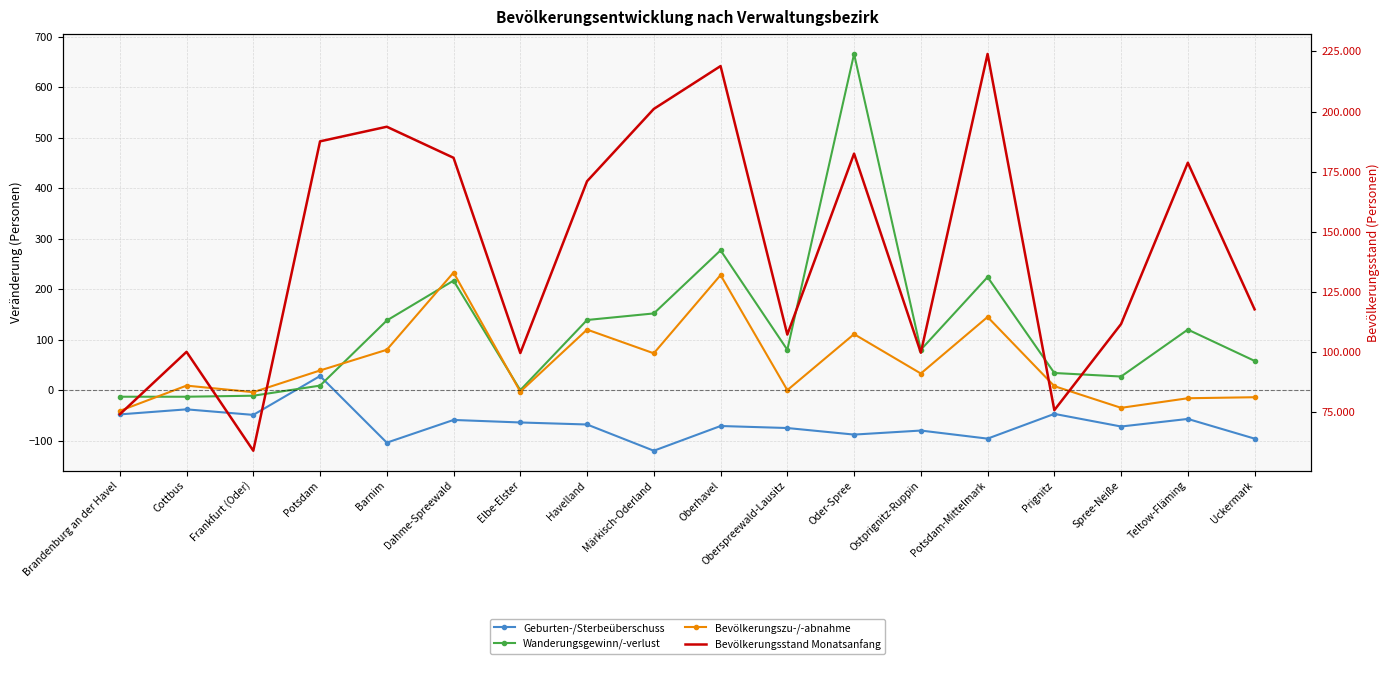

Reading left to right, transcribe all the data shown in this chart.

Geburten-/Sterbeüberschuss: Brandenburg an der Havel=-48	Cottbus=-38	Frankfurt (Oder)=-49	Potsdam=28	Barnim=-104	Dahme-Spreewald=-59	Elbe-Elster=-64	Havelland=-68	Märkisch-Oderland=-120	Oberhavel=-71	Oberspreewald-Lausitz=-75	Oder-Spree=-88	Ostprignitz-Ruppin=-80	Potsdam-Mittelmark=-96	Prignitz=-47	Spree-Neiße=-72	Teltow-Fläming=-57	Uckermark=-96
Wanderungsgewinn/-verlust: Brandenburg an der Havel=-13	Cottbus=-13	Frankfurt (Oder)=-11	Potsdam=9	Barnim=138	Dahme-Spreewald=217	Elbe-Elster=0	Havelland=139	Märkisch-Oderland=152	Oberhavel=277	Oberspreewald-Lausitz=80	Oder-Spree=666	Ostprignitz-Ruppin=80	Potsdam-Mittelmark=224	Prignitz=34	Spree-Neiße=27	Teltow-Fläming=120	Uckermark=58
Bevölkerungszu-/-abnahme: Brandenburg an der Havel=-41	Cottbus=9	Frankfurt (Oder)=-4	Potsdam=39	Barnim=80	Dahme-Spreewald=233	Elbe-Elster=-3	Havelland=120	Märkisch-Oderland=73	Oberhavel=228	Oberspreewald-Lausitz=0	Oder-Spree=111	Ostprignitz-Ruppin=33	Potsdam-Mittelmark=145	Prignitz=8	Spree-Neiße=-35	Teltow-Fläming=-16	Uckermark=-14
Bevölkerungsstand Monatsanfang: Brandenburg an der Havel=73963	Cottbus=99975	Frankfurt (Oder)=58809	Potsdam=187576	Barnim=193657	Dahme-Spreewald=180732	Elbe-Elster=99451	Havelland=170974	Märkisch-Oderland=201071	Oberhavel=218911	Oberspreewald-Lausitz=107144	Oder-Spree=182472	Ostprignitz-Ruppin=99615	Potsdam-Mittelmark=223952	Prignitz=75693	Spree-Neiße=111557	Teltow-Fläming=178692	Uckermark=117657